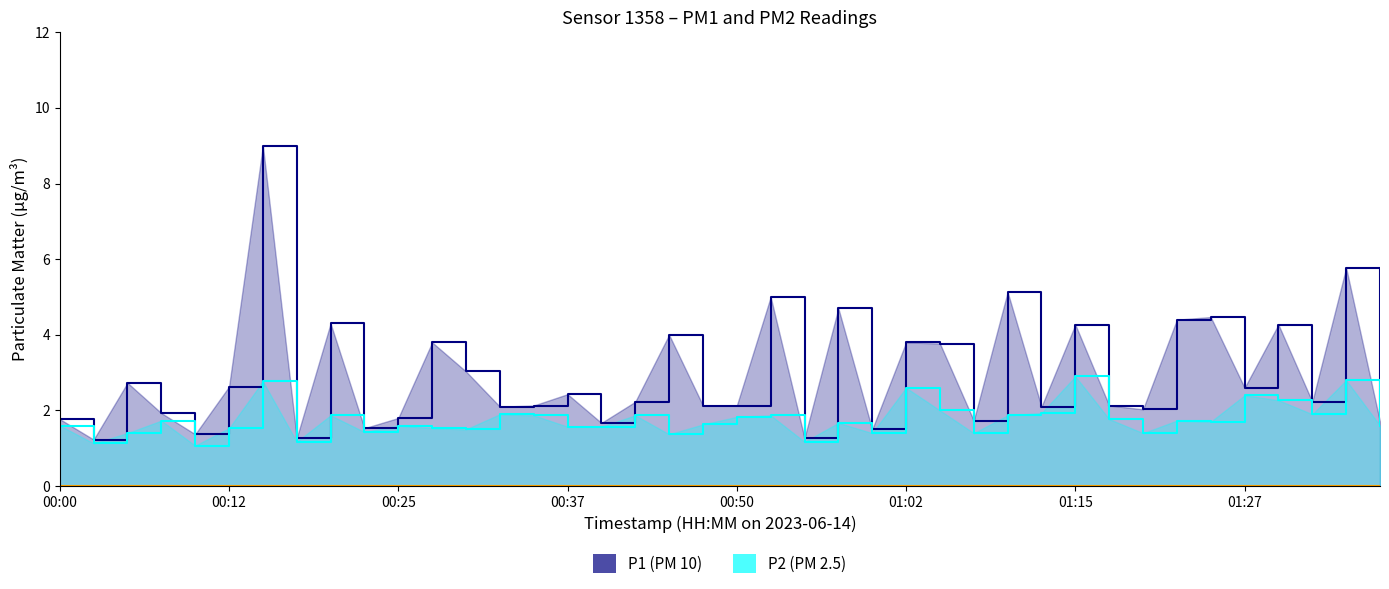

What is the average value of the P2 line series?

1.8